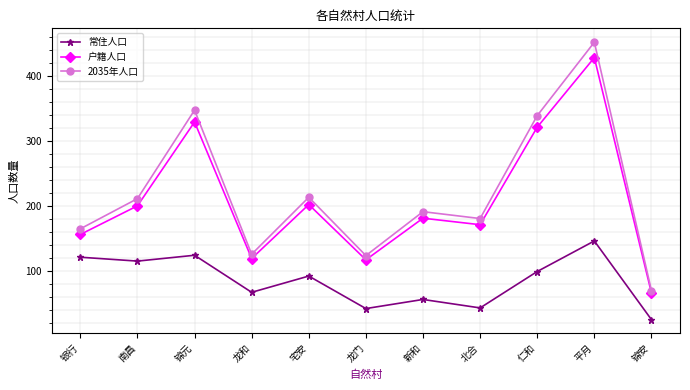

Does the chart display data point markers on the line(s)?

Yes